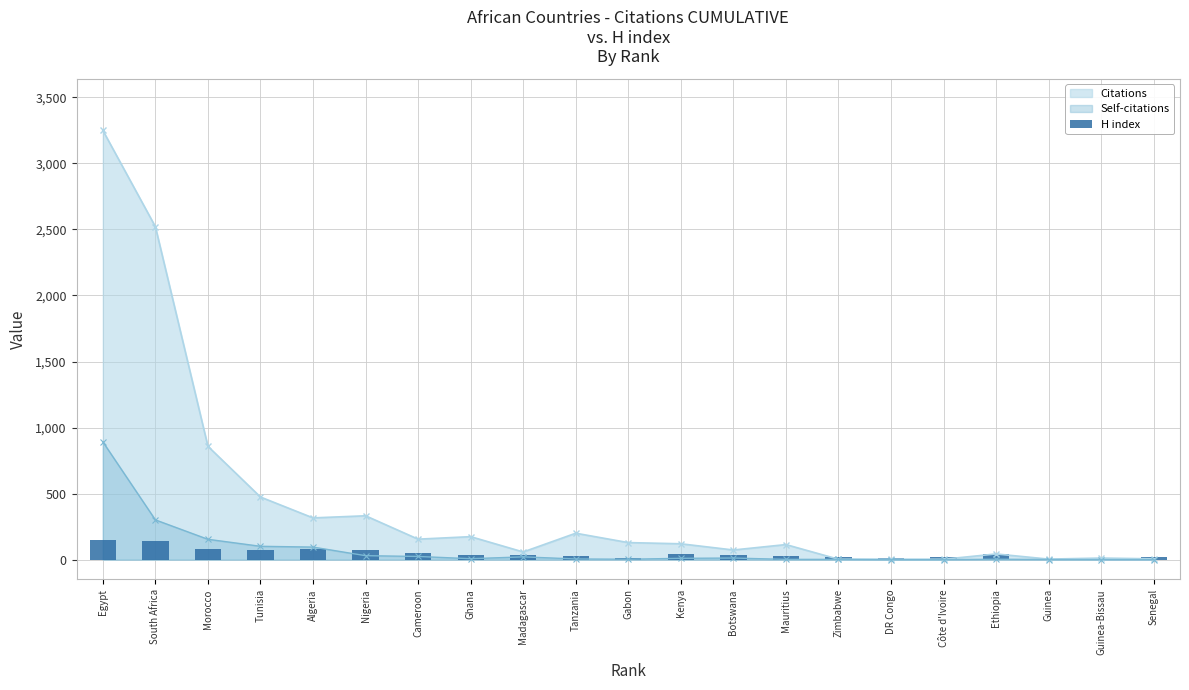

Where is the data nearest to the value 75?

Tunisia